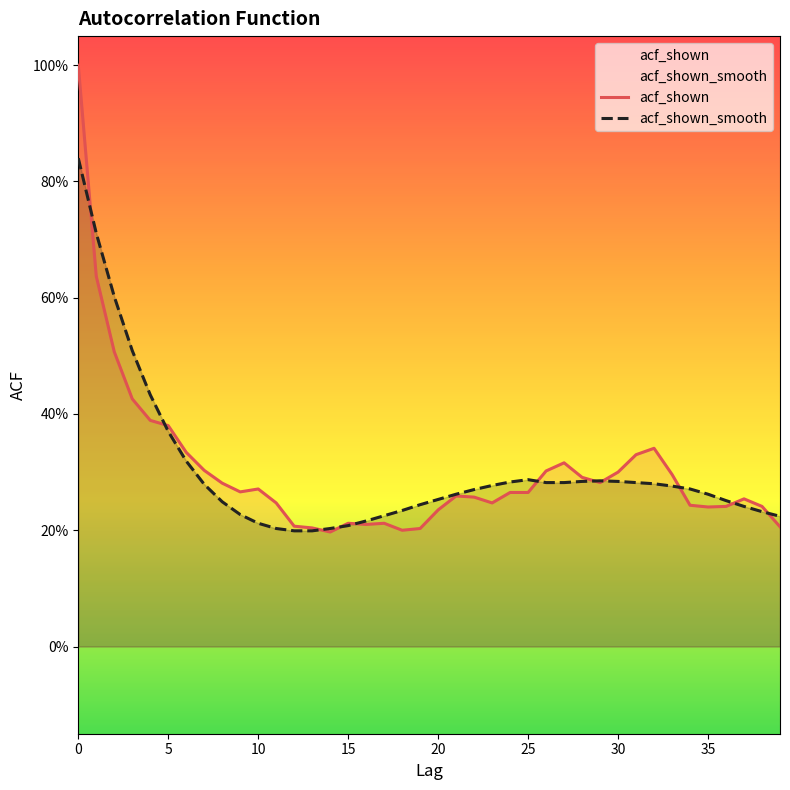

True or false: acf_shown_smooth and acf_shown intersect in this chart.

True